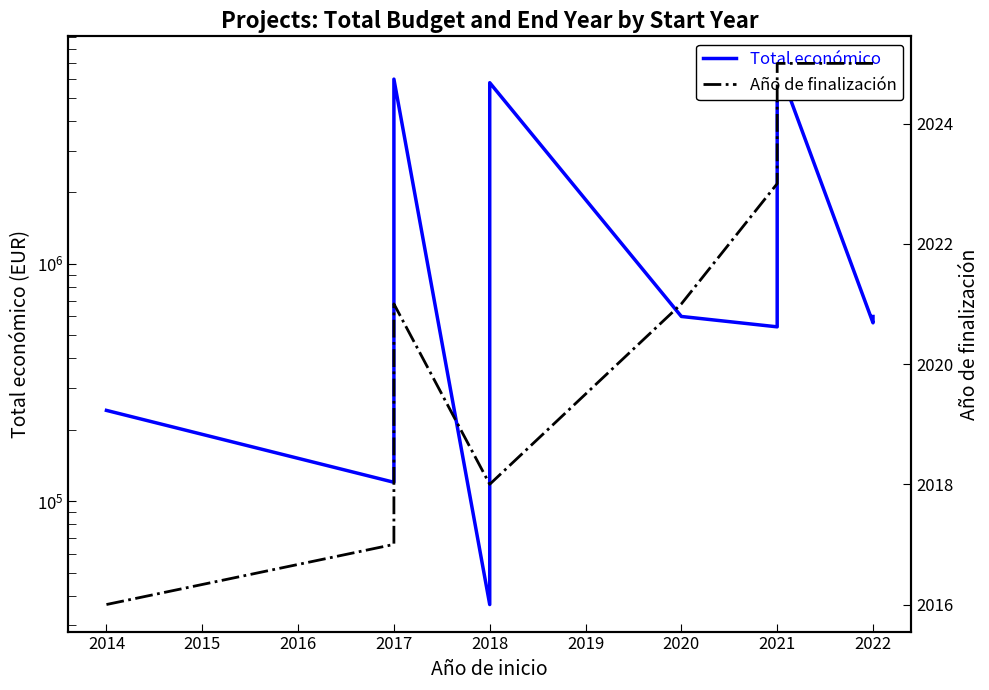

At 2021, list the series in order from largest to smallest.

Total económico, Año de finalización